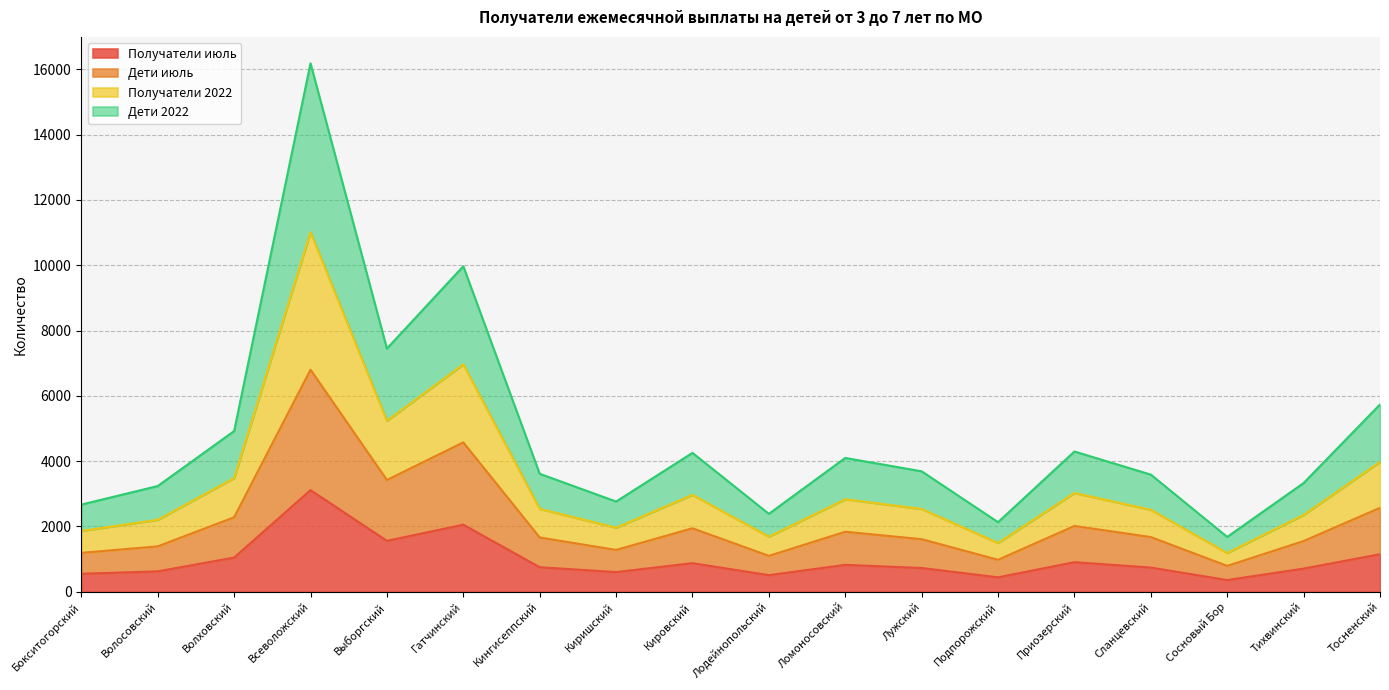

What are all the series names shown in the legend?

Получатели июль, Дети июль, Получатели 2022, Дети 2022